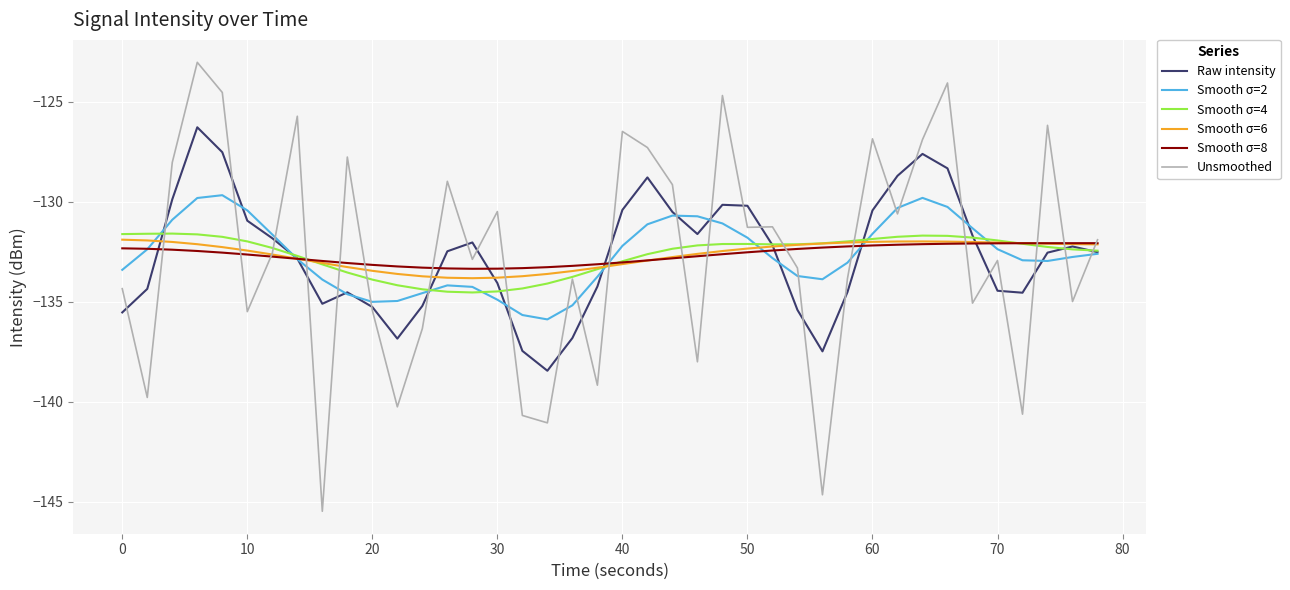

What is the minimum value shown in the chart?

-145.5